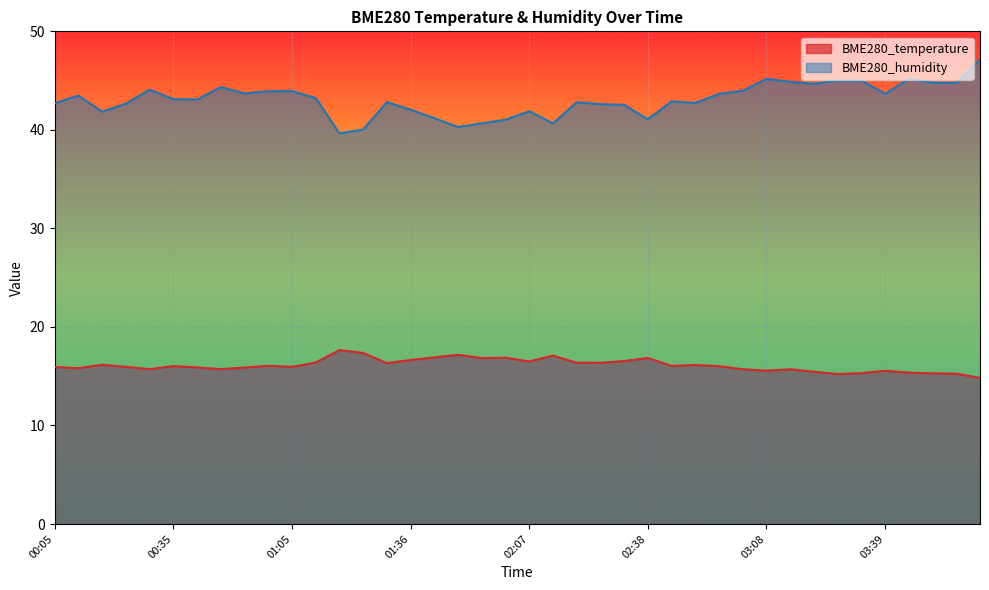

How many data points in BME280_temperature are less than 16?

19